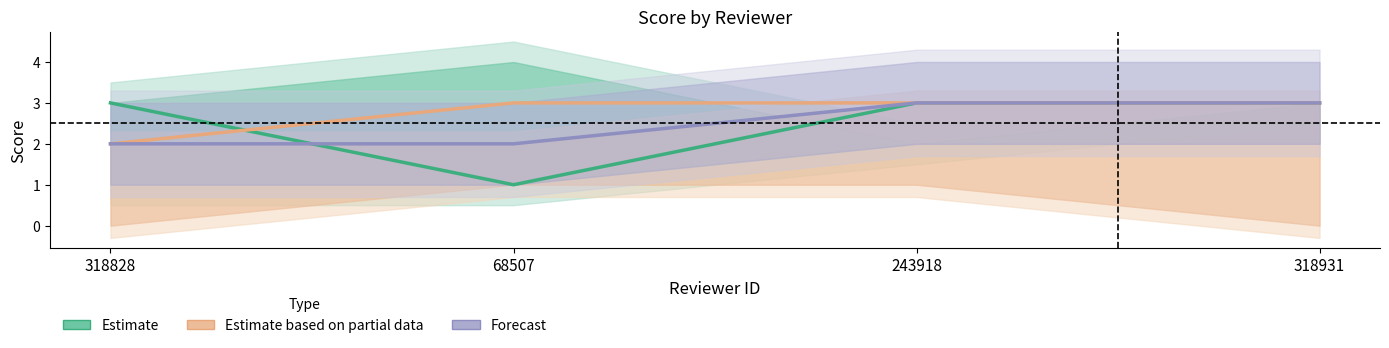

The value of Forecast at 318931 is 1. True or false?

False